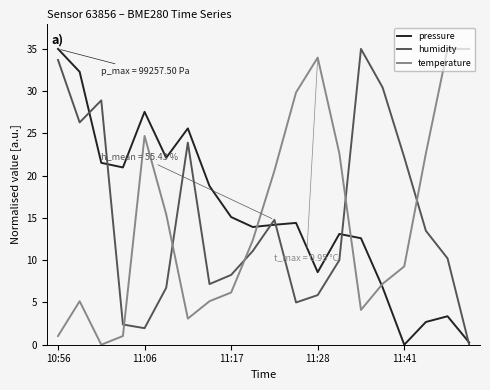

How many intersections are there between temperature and pressure?

3